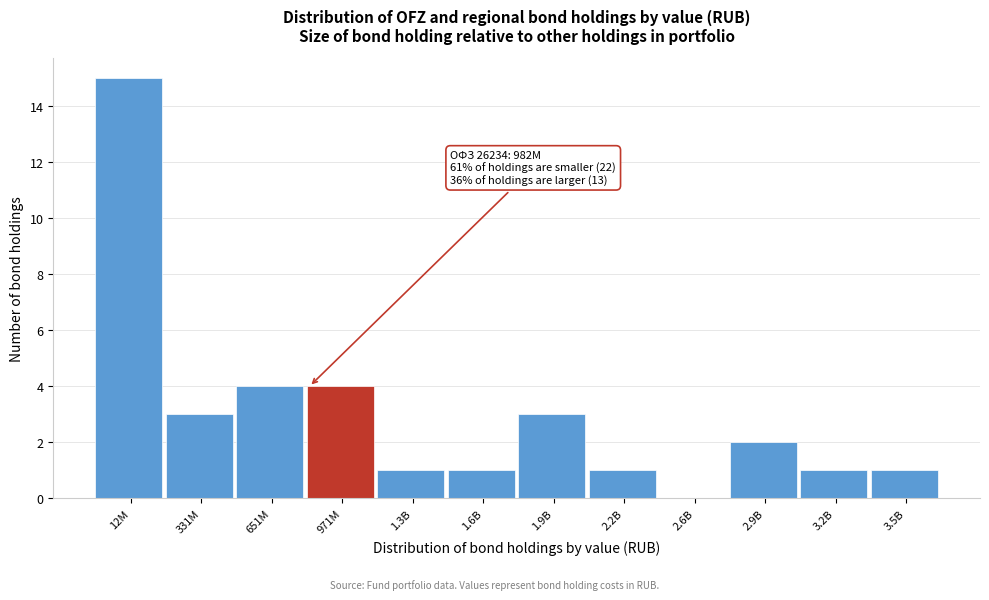

Reading left to right, transcribe all the data shown in this chart.

12M=15	331M=3	651M=4	971M=4	1.3B=1	1.6B=1	1.9B=3	2.2B=1	2.6B=0	2.9B=2	3.2B=1	3.5B=1